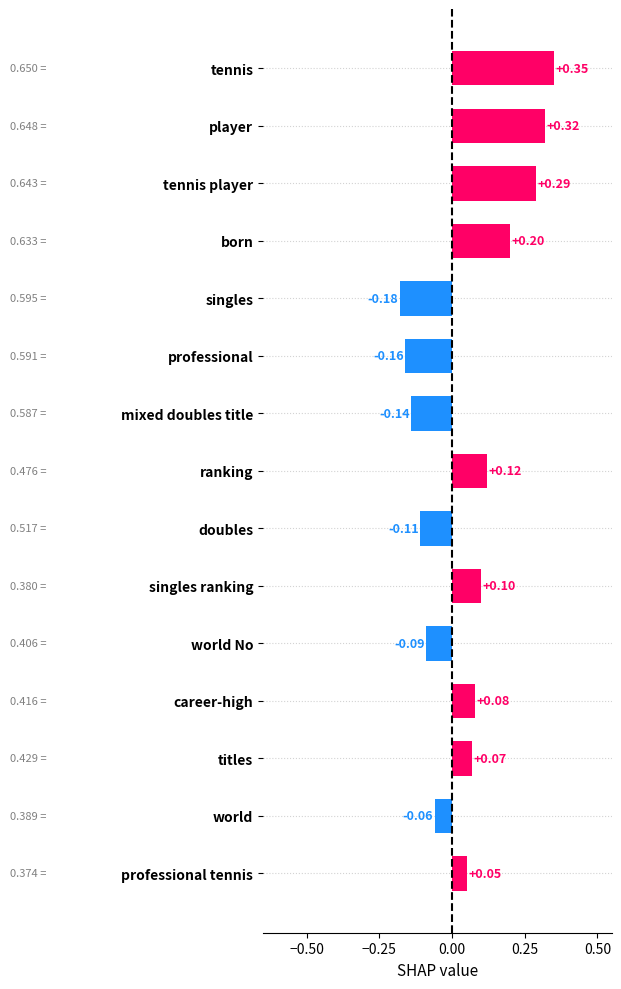

List the labels in order of value, smallest first.

singles, professional, mixed doubles title, doubles, world No, world, professional tennis, titles, career-high, singles ranking, ranking, born, tennis player, player, tennis